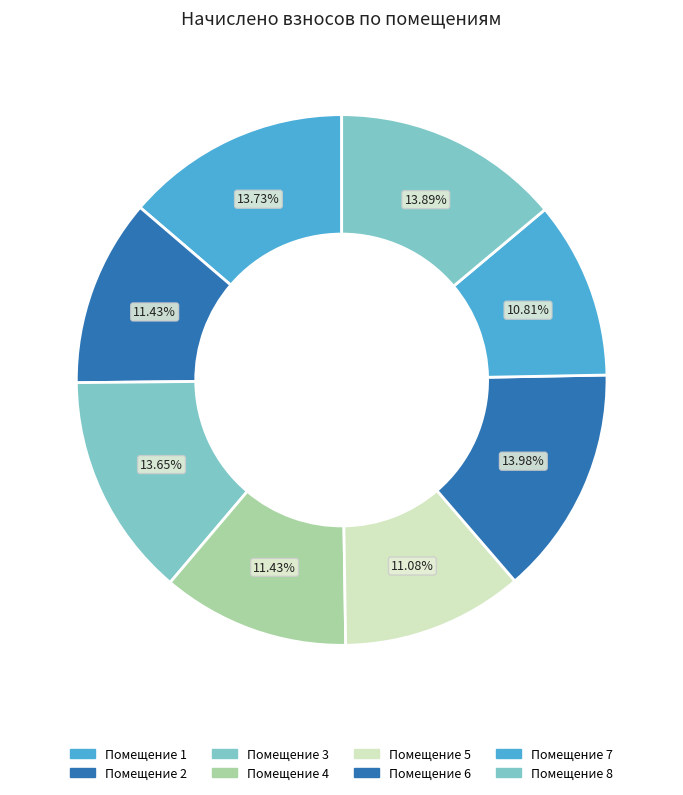

Count the number of slices in the pie.

8